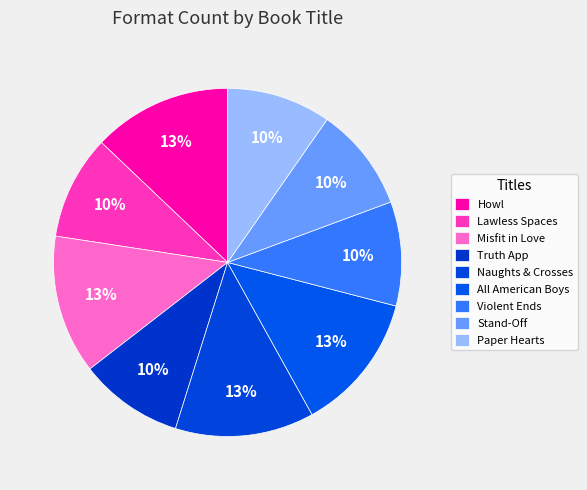

The Misfit in Love slice represents 13% of the pie. True or false?

True